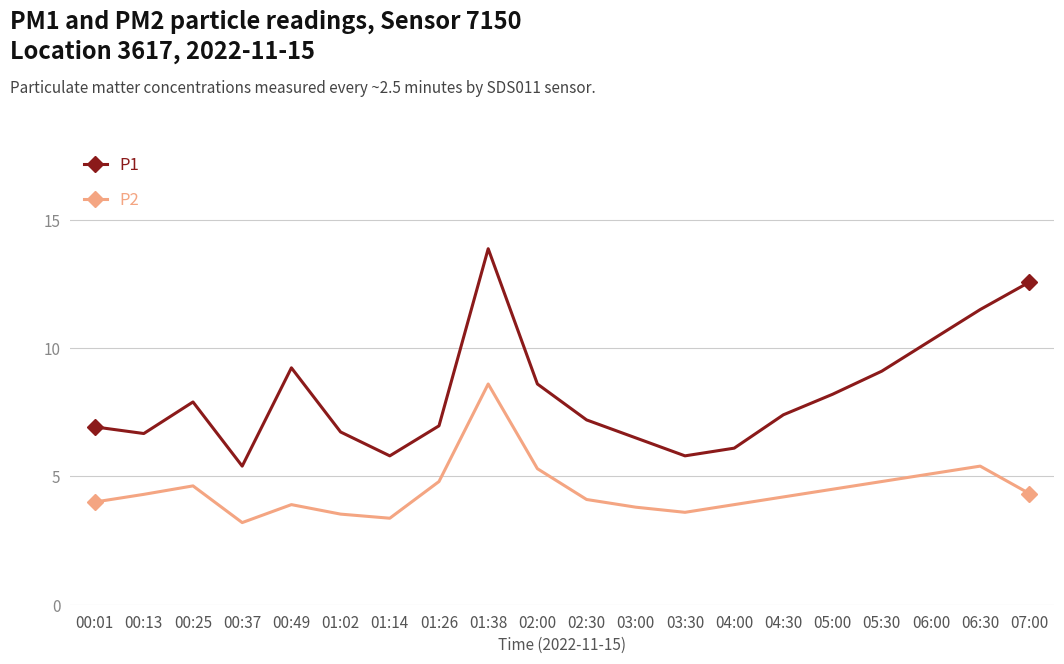

Rank the series by their maximum value, from lowest to highest.

P2, P1